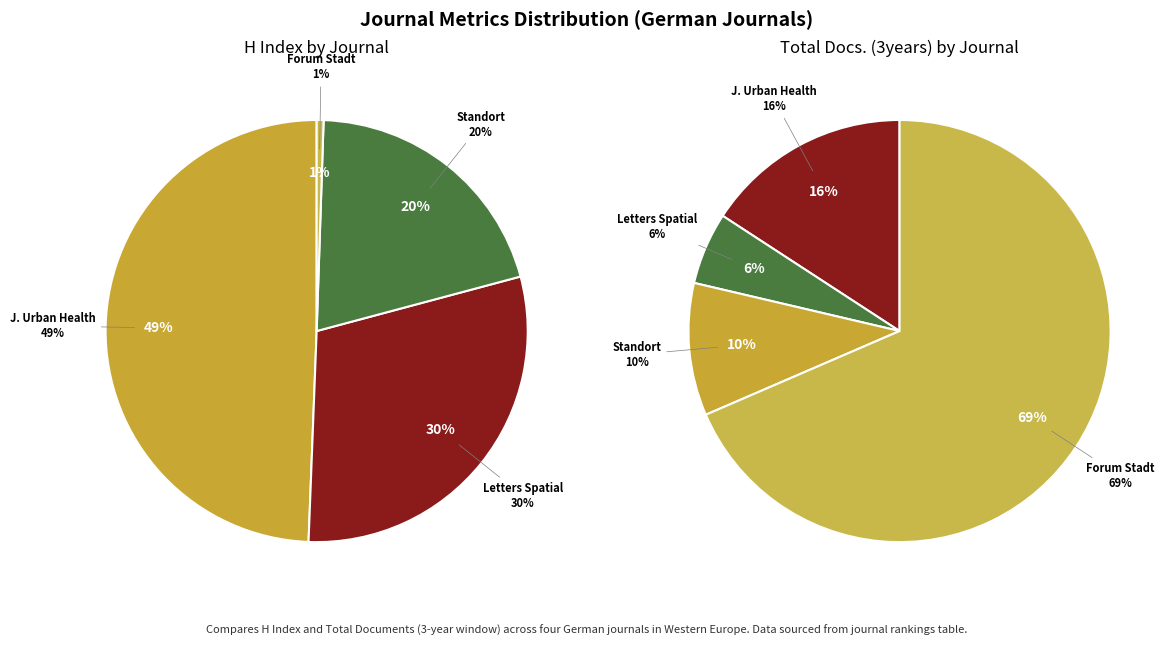

Is it true that Standort is 1% of the pie?

False